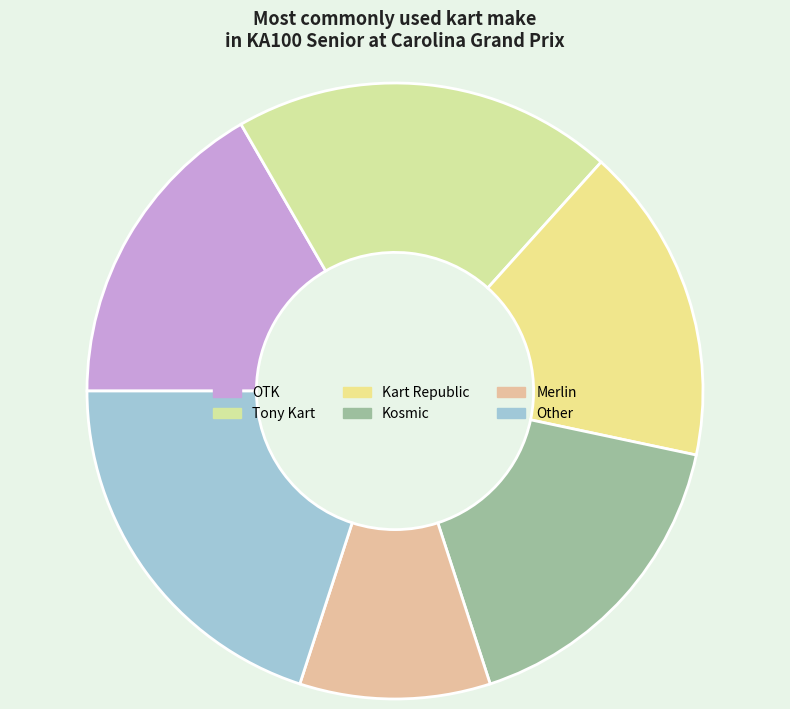

The Other slice represents 14% of the pie. True or false?

False